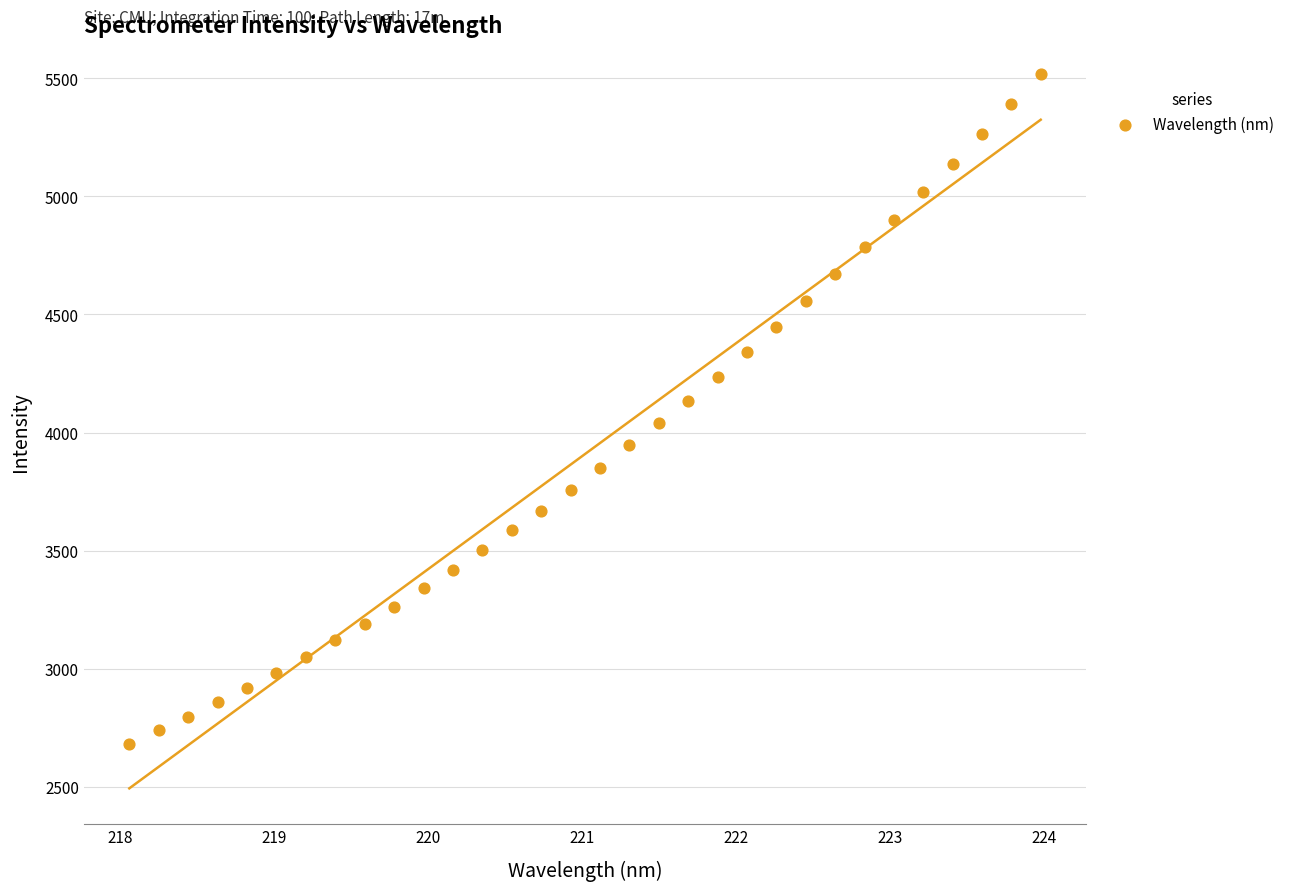

What is the range of Y values (max minus min)?

2837.4